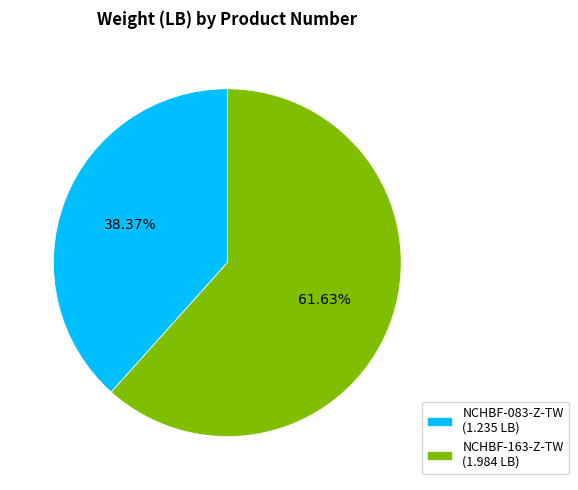

Between NCHBF-083-Z-TW and NCHBF-163-Z-TW, which is larger?

NCHBF-163-Z-TW